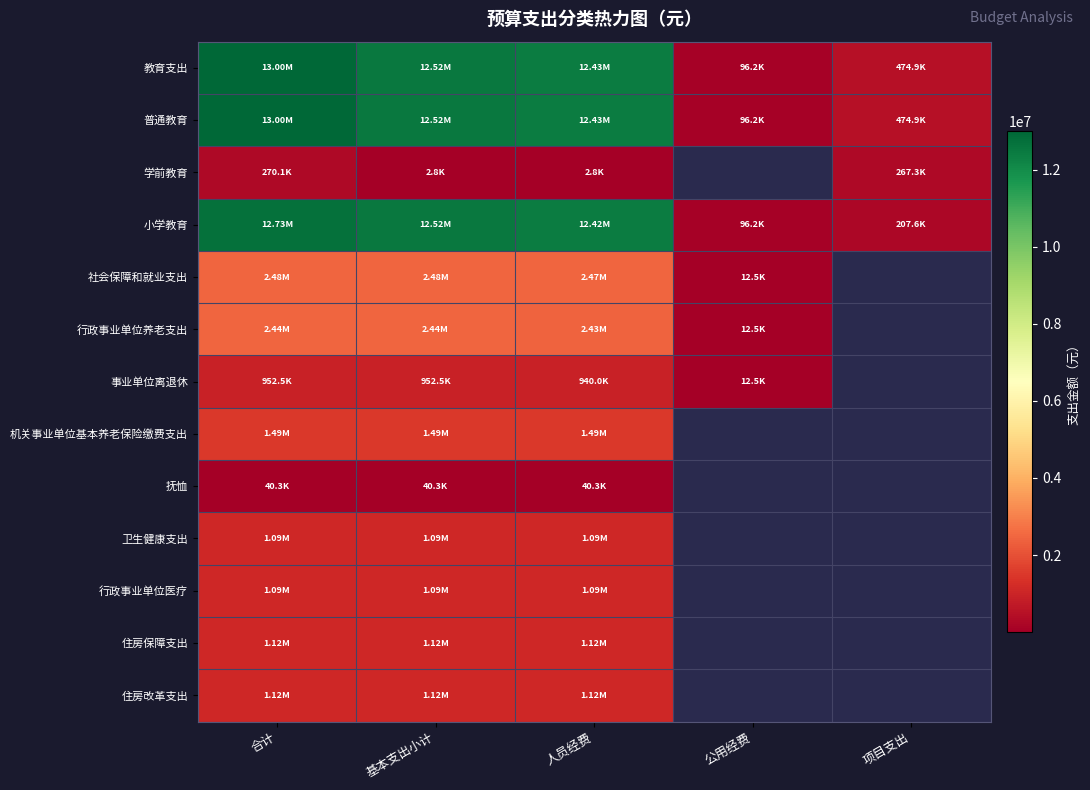

What value does the 事业单位离退休 series have at 基本支出小计?

952533.7